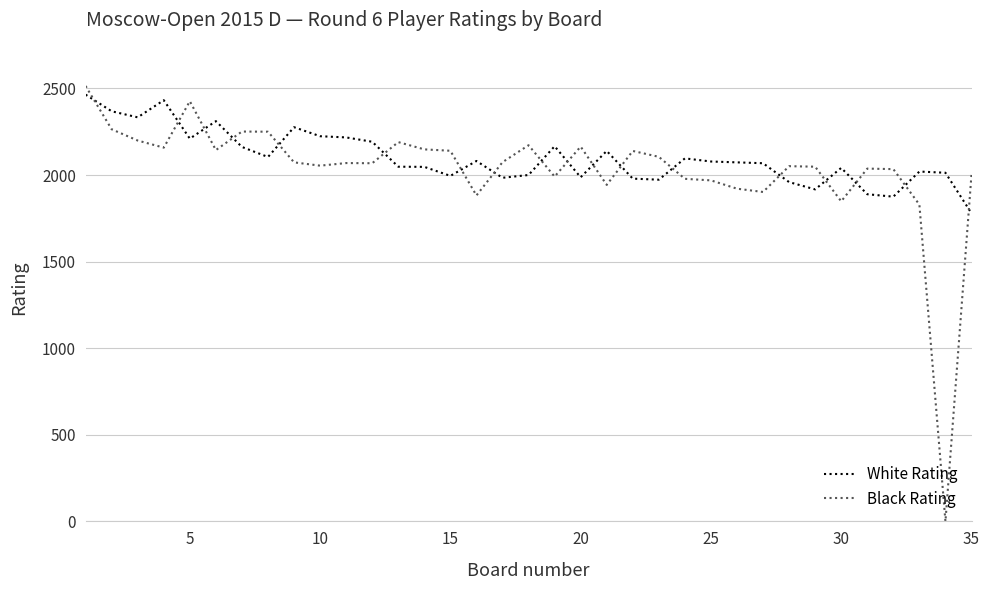

How many intersections are there between White Rating and Black Rating?

18